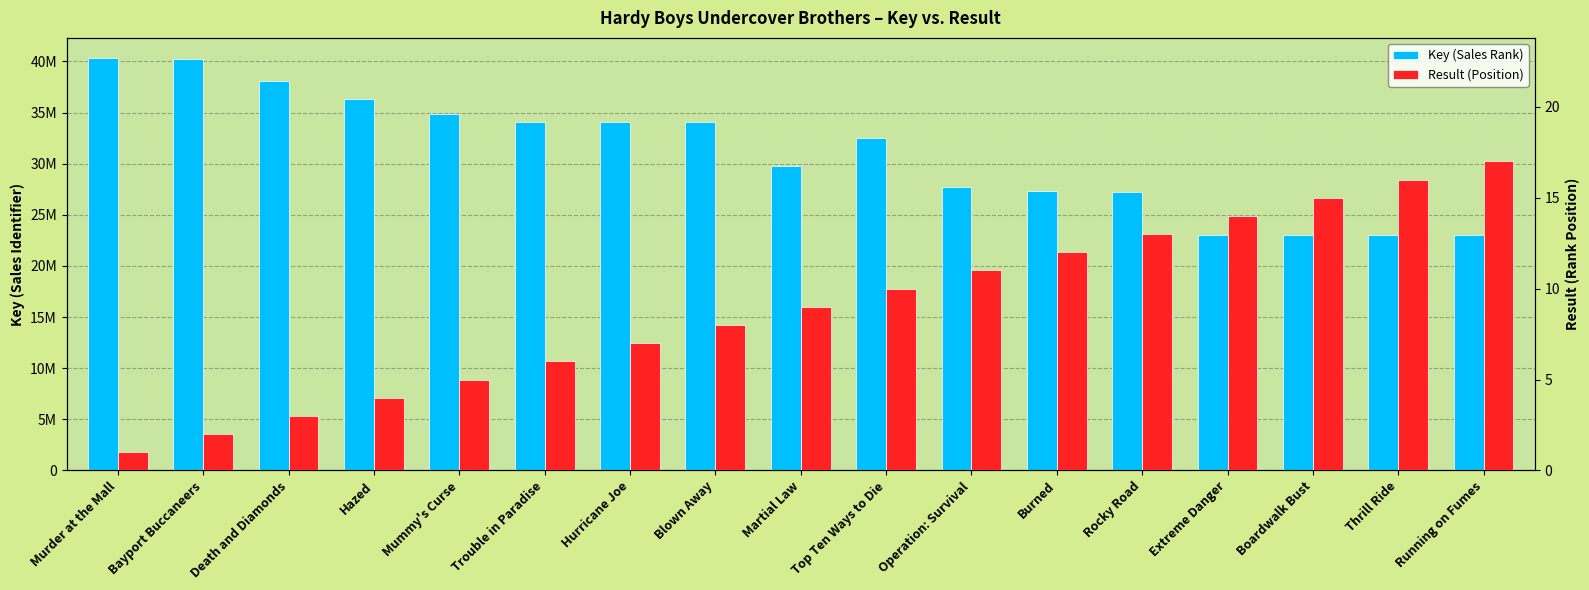

What is the sum of the Key (Sales Rank) values at Boardwalk Bust and Murder at the Mall?

63354146